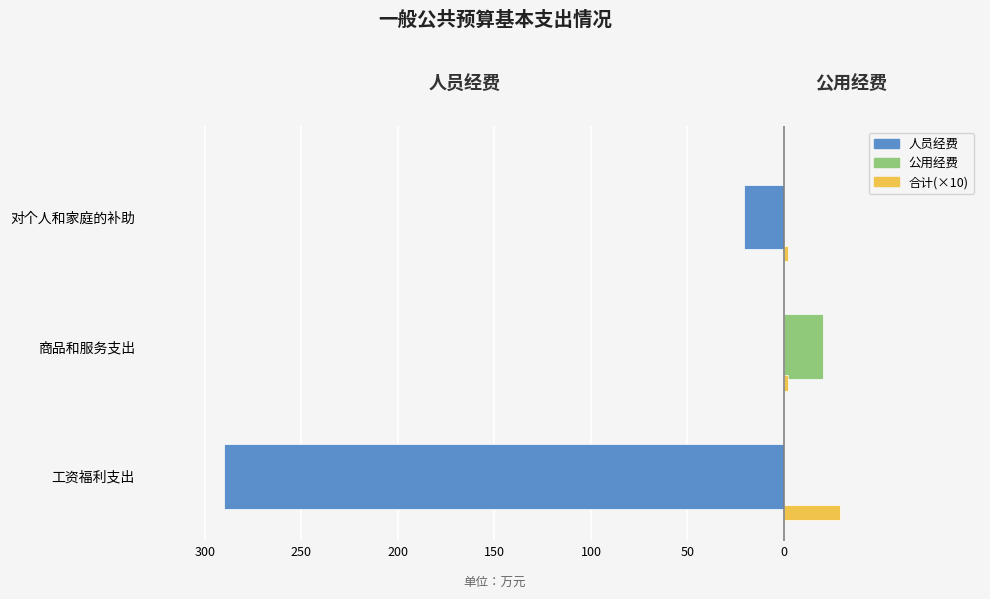

What are all the series names shown in the legend?

人员经费, 公用经费, 合计(×10)